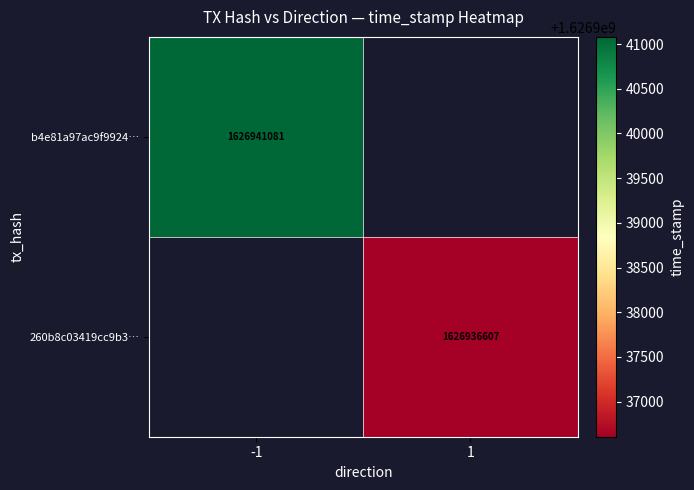

The value of b4e81a97ac9f9924… at -1 is 2736783338. True or false?

False